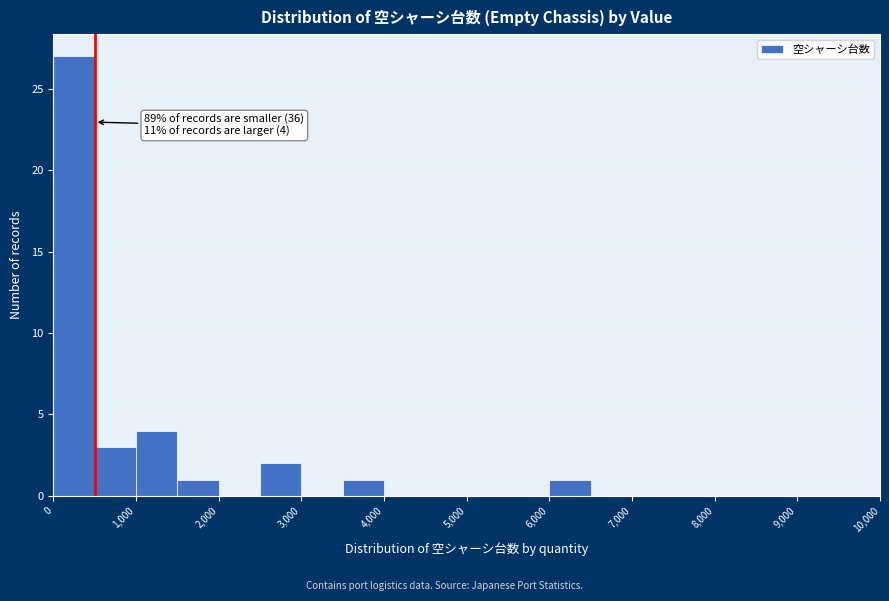

Which range on the x-axis has the tallest bar?

0 to 500